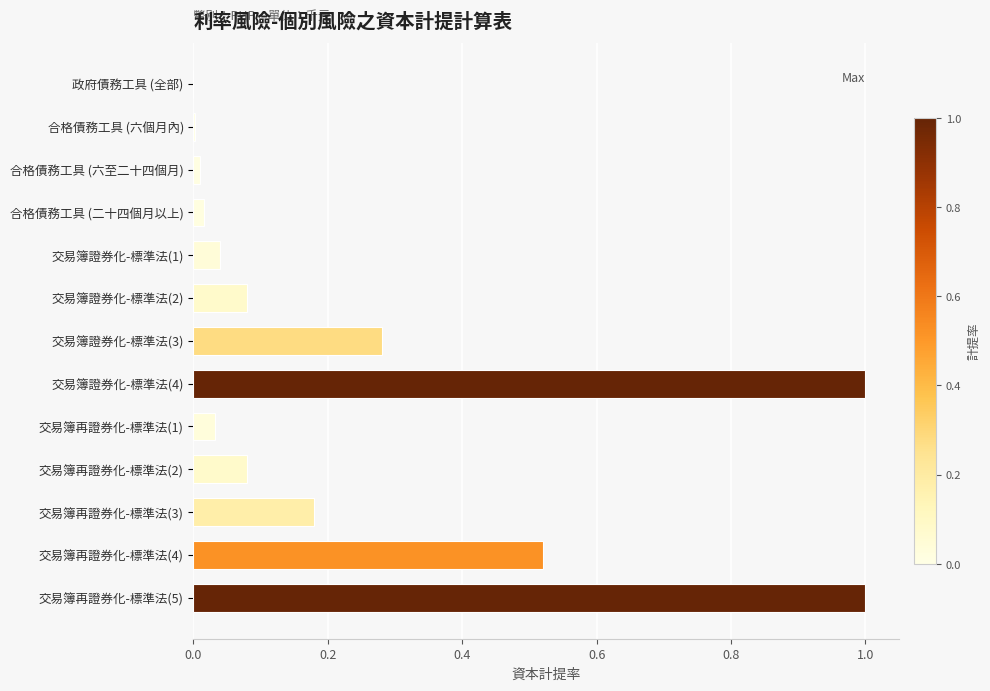

Are the bars horizontal?

Yes